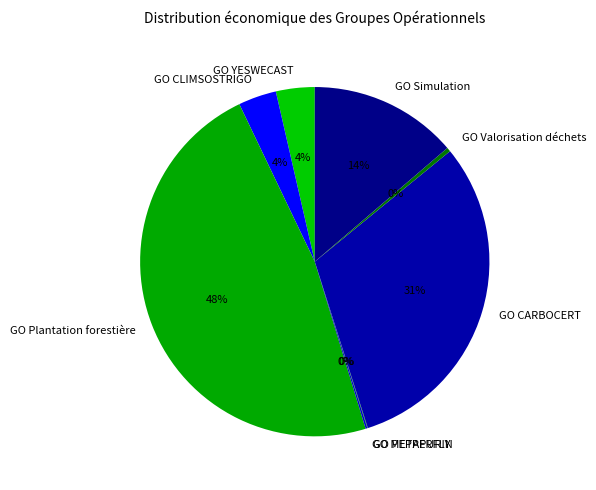

Is it true that GO Plantation forestière is 48% of the pie?

True